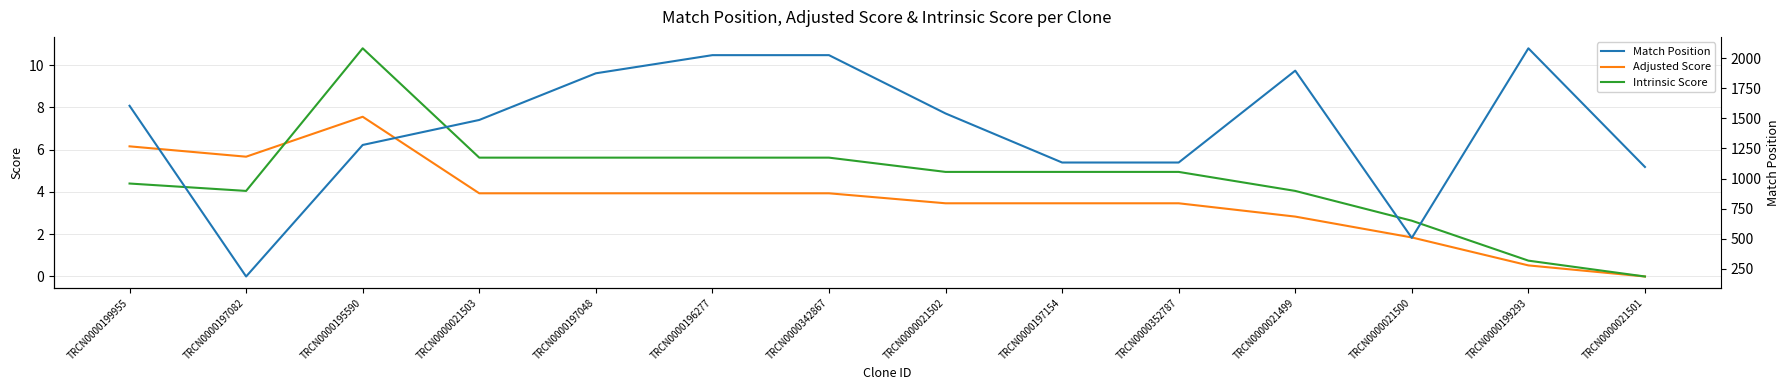

What is the difference between the maximum and second lowest values in the Adjusted Score series?

7.0